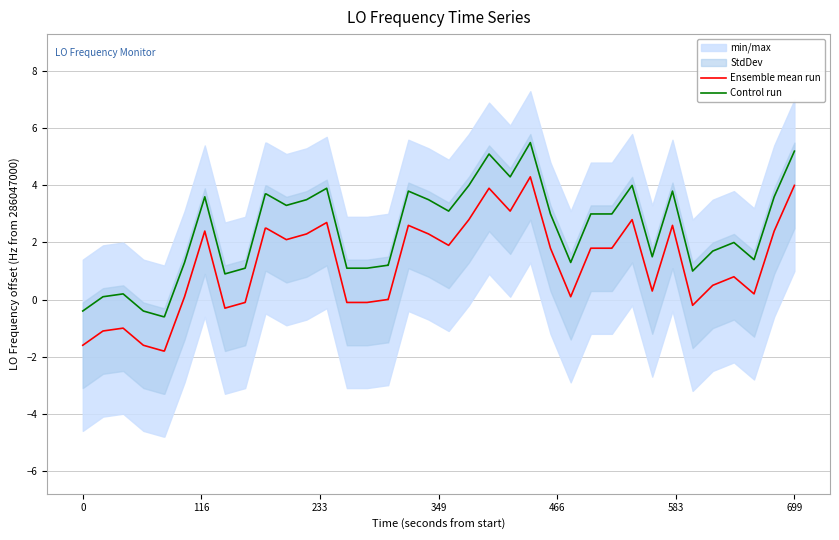

What is the lowest value of the Control run series?

-0.6